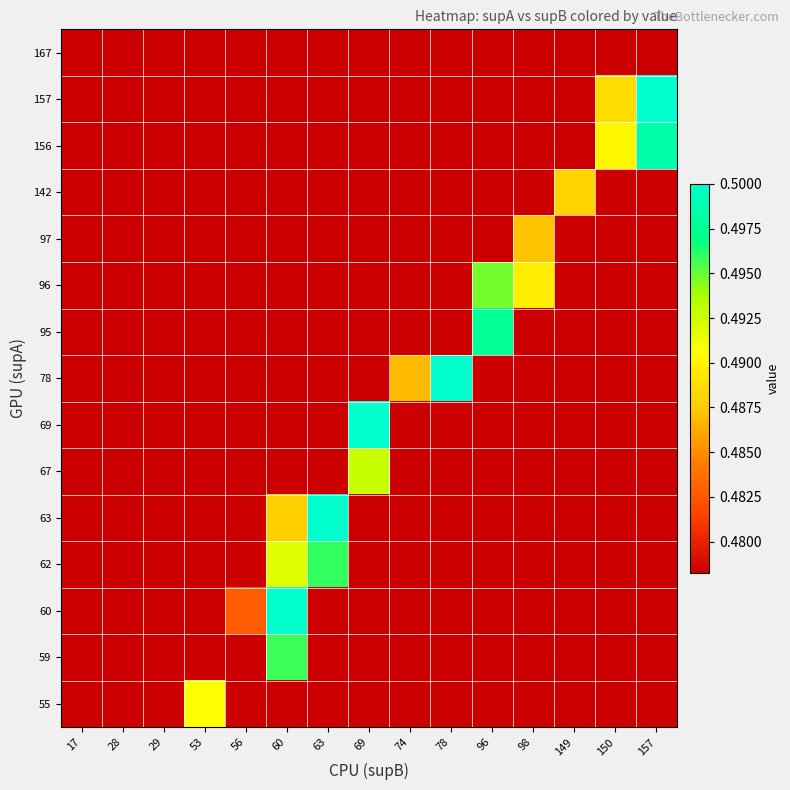

Reading left to right, what are all the values shown in this chart?

167: 17=0.5	28=0.5	29=0.5	53=0.5	56=0.5	60=0.5	63=0.5	69=0.5	74=0.5	78=0.5	96=0.5	98=0.5	149=0.5	150=0.5	157=0.5
157: 17=0.5	28=0.5	29=0.5	53=0.5	56=0.5	60=0.5	63=0.5	69=0.5	74=0.5	78=0.5	96=0.5	98=0.5	149=0.5	150=0.5	157=0.5
156: 17=0.5	28=0.5	29=0.5	53=0.5	56=0.5	60=0.5	63=0.5	69=0.5	74=0.5	78=0.5	96=0.5	98=0.5	149=0.5	150=0.5	157=0.5
142: 17=0.5	28=0.5	29=0.5	53=0.5	56=0.5	60=0.5	63=0.5	69=0.5	74=0.5	78=0.5	96=0.5	98=0.5	149=0.5	150=0.5	157=0.5
97: 17=0.5	28=0.5	29=0.5	53=0.5	56=0.5	60=0.5	63=0.5	69=0.5	74=0.5	78=0.5	96=0.5	98=0.5	149=0.5	150=0.5	157=0.5
96: 17=0.5	28=0.5	29=0.5	53=0.5	56=0.5	60=0.5	63=0.5	69=0.5	74=0.5	78=0.5	96=0.5	98=0.5	149=0.5	150=0.5	157=0.5
95: 17=0.5	28=0.5	29=0.5	53=0.5	56=0.5	60=0.5	63=0.5	69=0.5	74=0.5	78=0.5	96=0.5	98=0.5	149=0.5	150=0.5	157=0.5
78: 17=0.5	28=0.5	29=0.5	53=0.5	56=0.5	60=0.5	63=0.5	69=0.5	74=0.5	78=0.5	96=0.5	98=0.5	149=0.5	150=0.5	157=0.5
69: 17=0.5	28=0.5	29=0.5	53=0.5	56=0.5	60=0.5	63=0.5	69=0.5	74=0.5	78=0.5	96=0.5	98=0.5	149=0.5	150=0.5	157=0.5
67: 17=0.5	28=0.5	29=0.5	53=0.5	56=0.5	60=0.5	63=0.5	69=0.5	74=0.5	78=0.5	96=0.5	98=0.5	149=0.5	150=0.5	157=0.5
63: 17=0.5	28=0.5	29=0.5	53=0.5	56=0.5	60=0.5	63=0.5	69=0.5	74=0.5	78=0.5	96=0.5	98=0.5	149=0.5	150=0.5	157=0.5
62: 17=0.5	28=0.5	29=0.5	53=0.5	56=0.5	60=0.5	63=0.5	69=0.5	74=0.5	78=0.5	96=0.5	98=0.5	149=0.5	150=0.5	157=0.5
60: 17=0.5	28=0.5	29=0.5	53=0.5	56=0.5	60=0.5	63=0.5	69=0.5	74=0.5	78=0.5	96=0.5	98=0.5	149=0.5	150=0.5	157=0.5
59: 17=0.5	28=0.5	29=0.5	53=0.5	56=0.5	60=0.5	63=0.5	69=0.5	74=0.5	78=0.5	96=0.5	98=0.5	149=0.5	150=0.5	157=0.5
55: 17=0.5	28=0.5	29=0.5	53=0.5	56=0.5	60=0.5	63=0.5	69=0.5	74=0.5	78=0.5	96=0.5	98=0.5	149=0.5	150=0.5	157=0.5